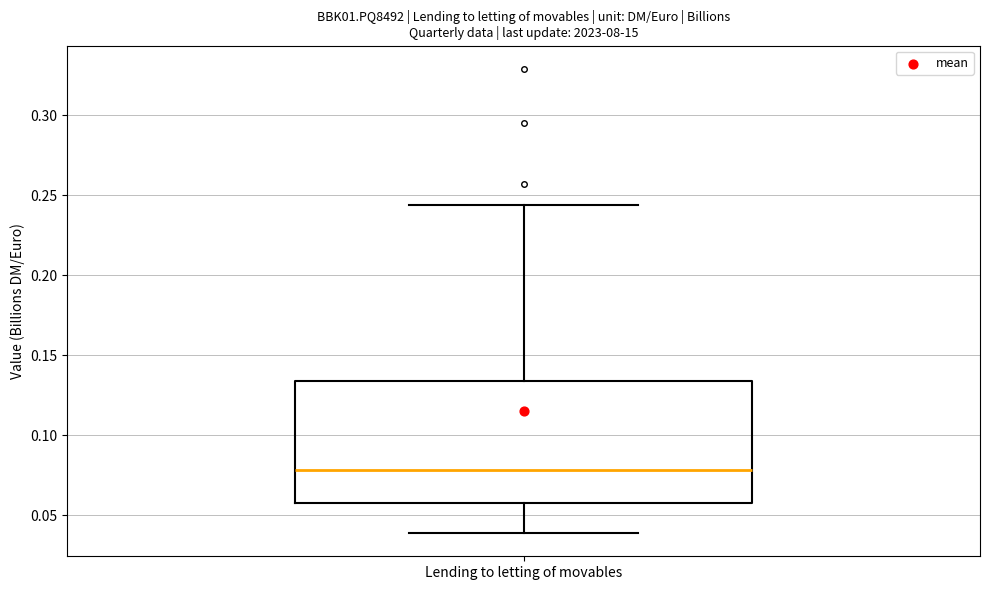

Where does the lower whisker of the box for Lending to letting of movables end on the y-axis? The values are not printed on the chart, so give them approximately, as read against the axis.

0.040